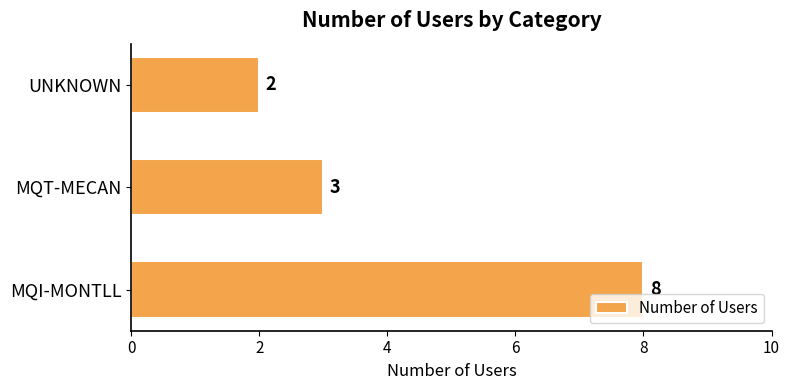

What is the difference between the maximum and minimum values?

6